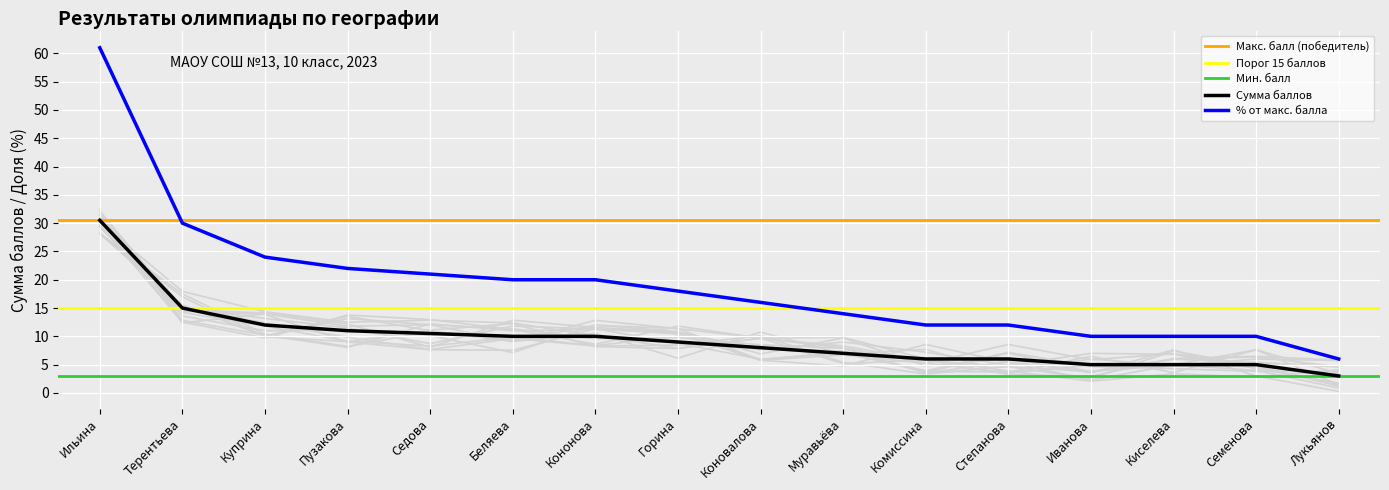

Reading right to left, transcribe all the data shown in this chart.

Сумма баллов: 3.0	5.0	5.0	5.0	6.0	6.0	7.0	8.0	9.0	10.0	10.0	10.5	11.0	12.0	15.0	30.5
%: 6.0	10.0	10.0	10.0	12.0	12.0	14.0	16.0	18.0	20.0	20.0	21.0	22.0	24.0	30.0	61.0